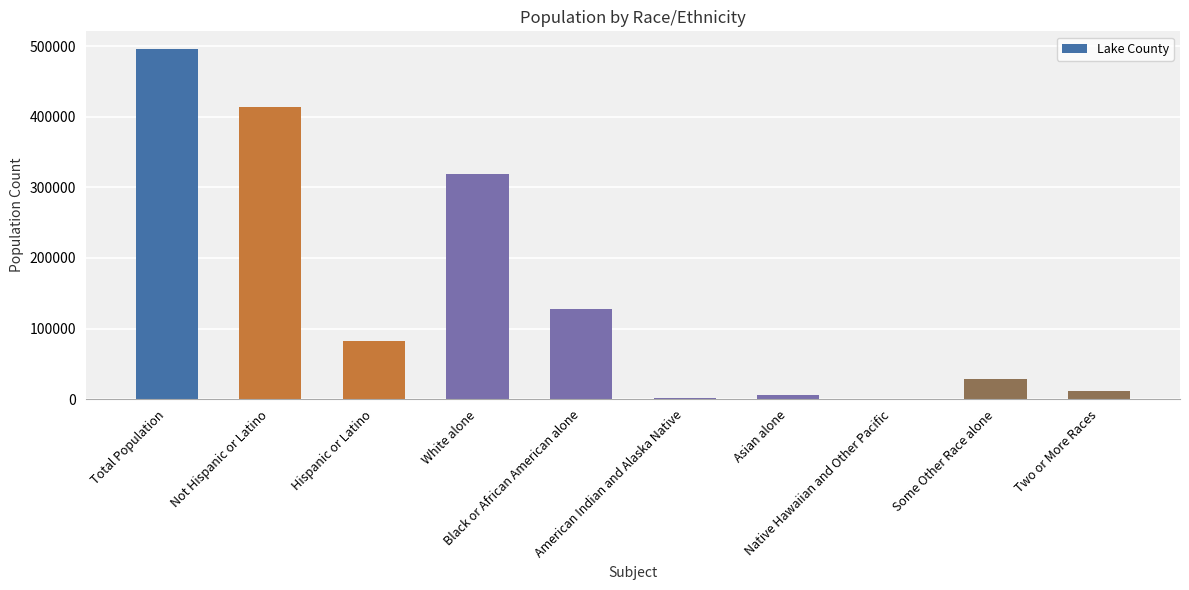

What is the maximum value shown in the chart?

496005